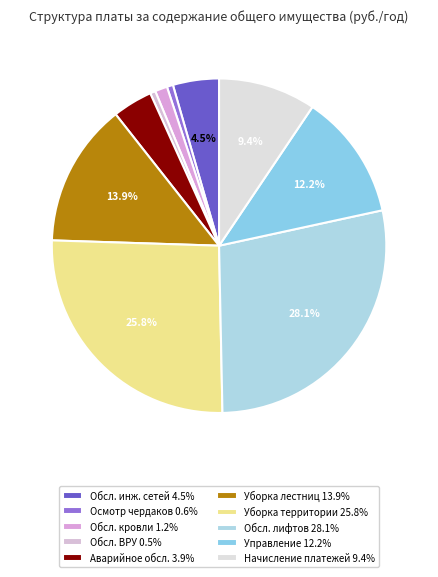

Which slice is the largest?

Содержание, обслуживание лифтов